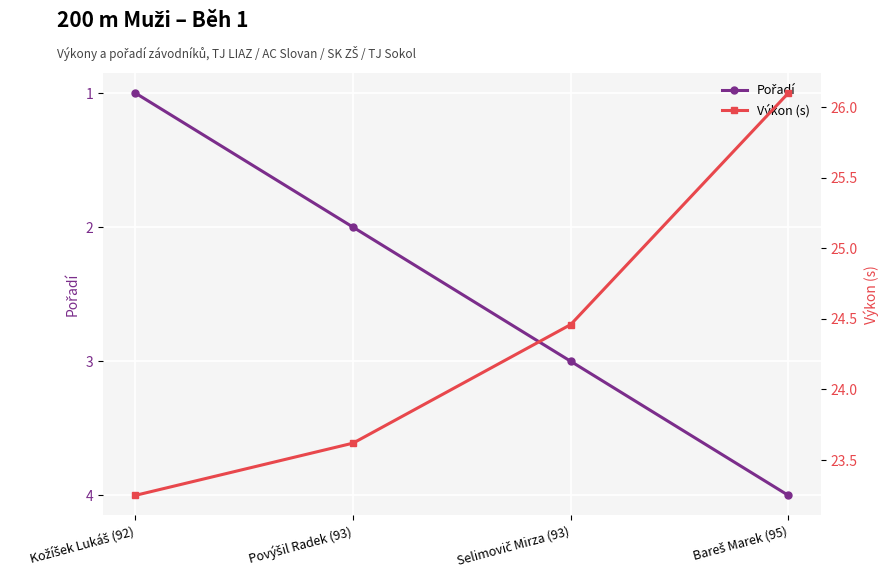

At which label does Pořadí first exceed 3?

Bareš Marek (95)